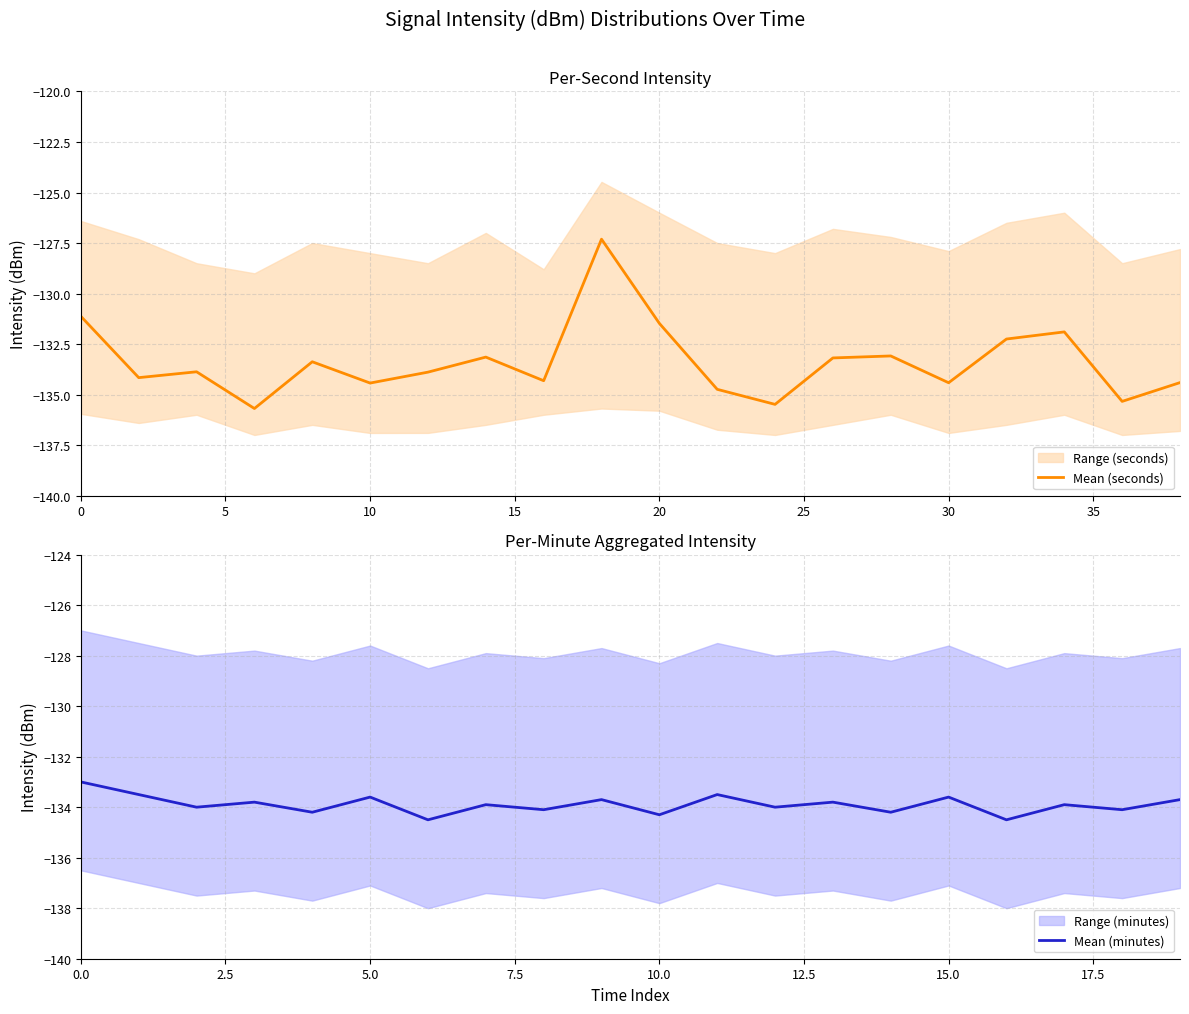

Is it true that Mean (seconds) equals -71.3 at 0?

False